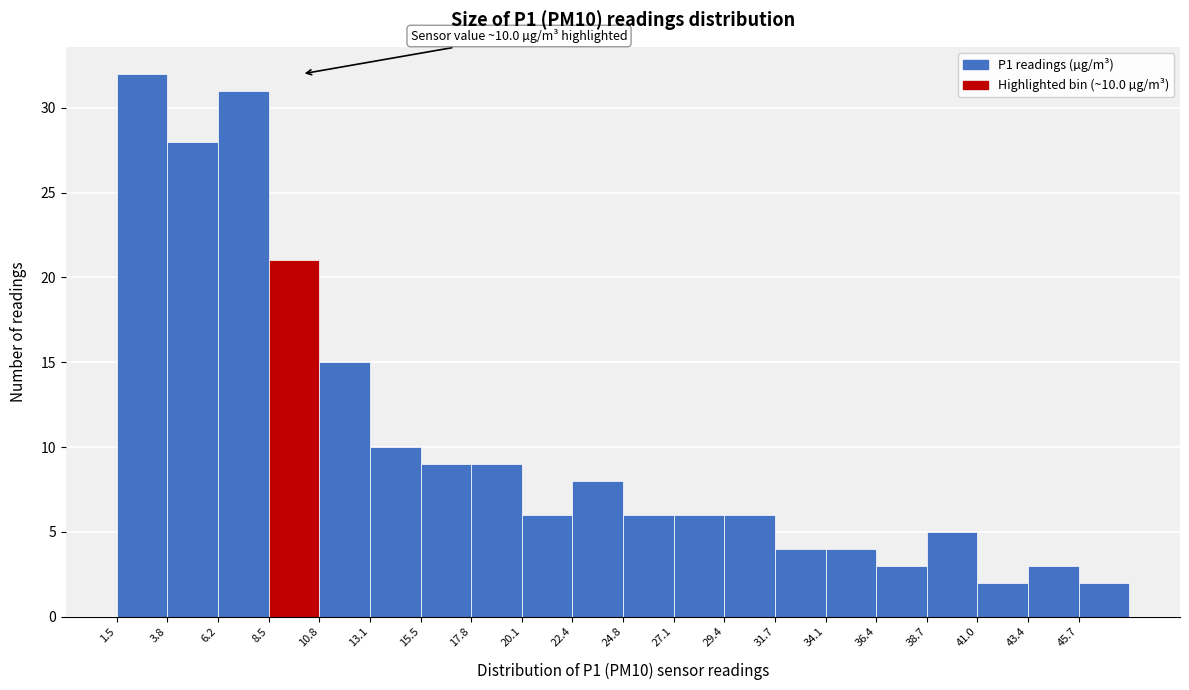

Over which range of the x-axis is the bar tallest?

1.5 to 4.0